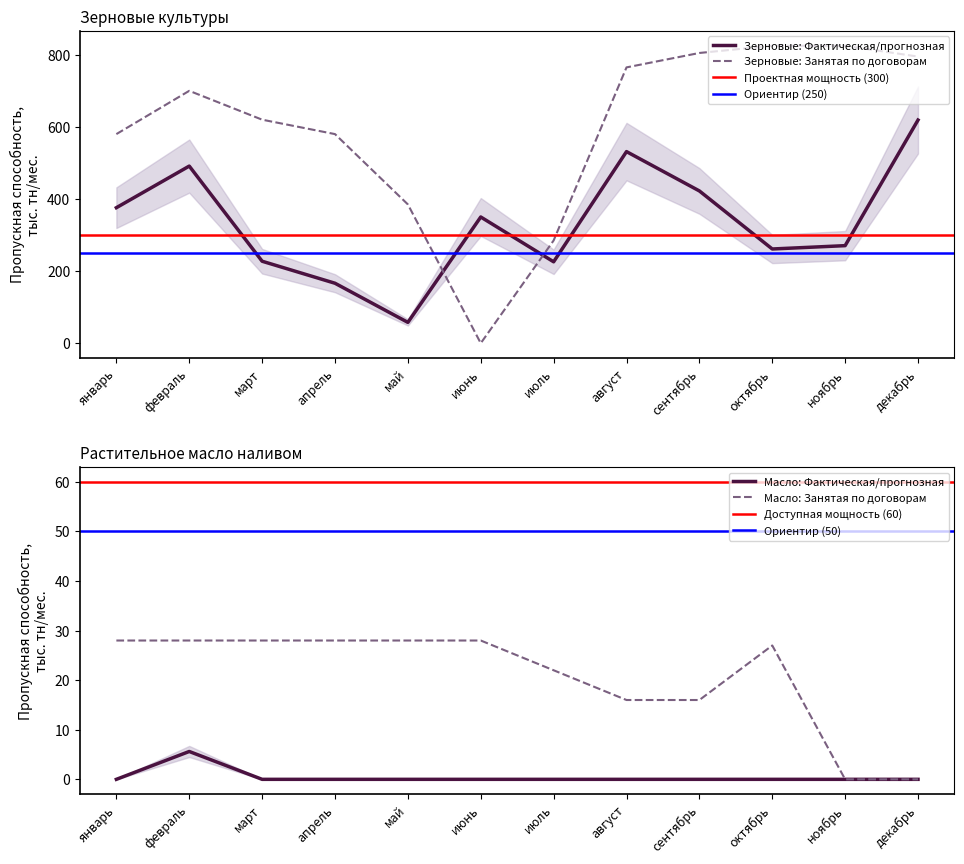

The Зерновые: Занятая по договорам series shows 580.0 at апрель. True or false?

True